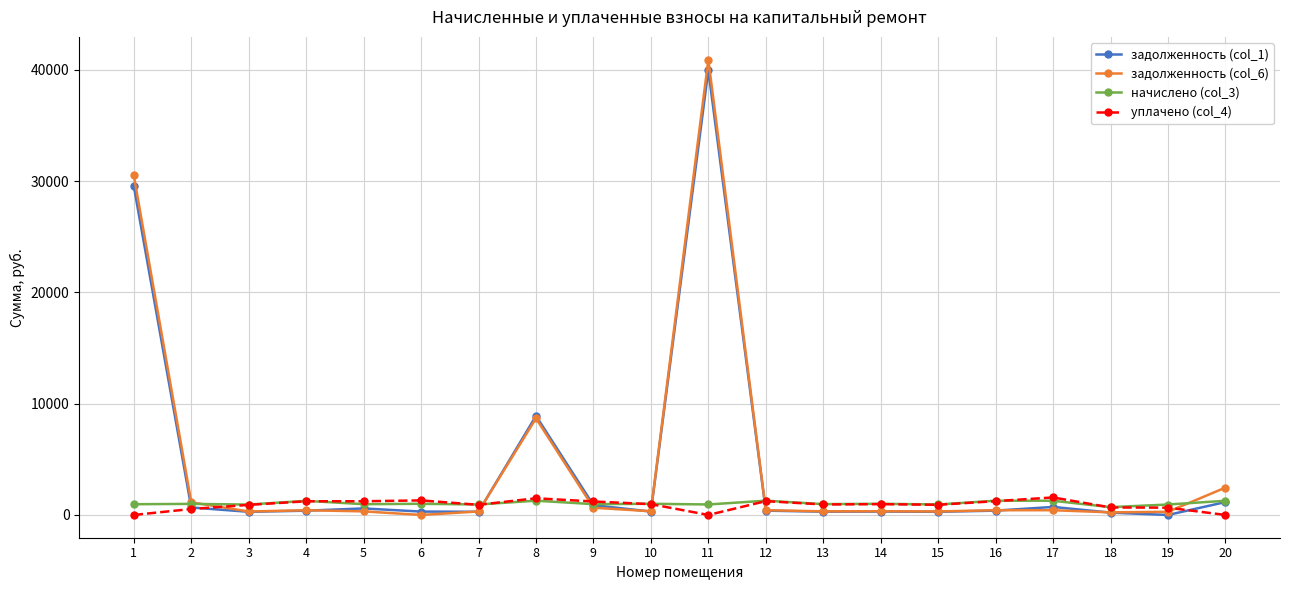

True or false: уплачено (col_4) has more than 2 interior local peaks.

True